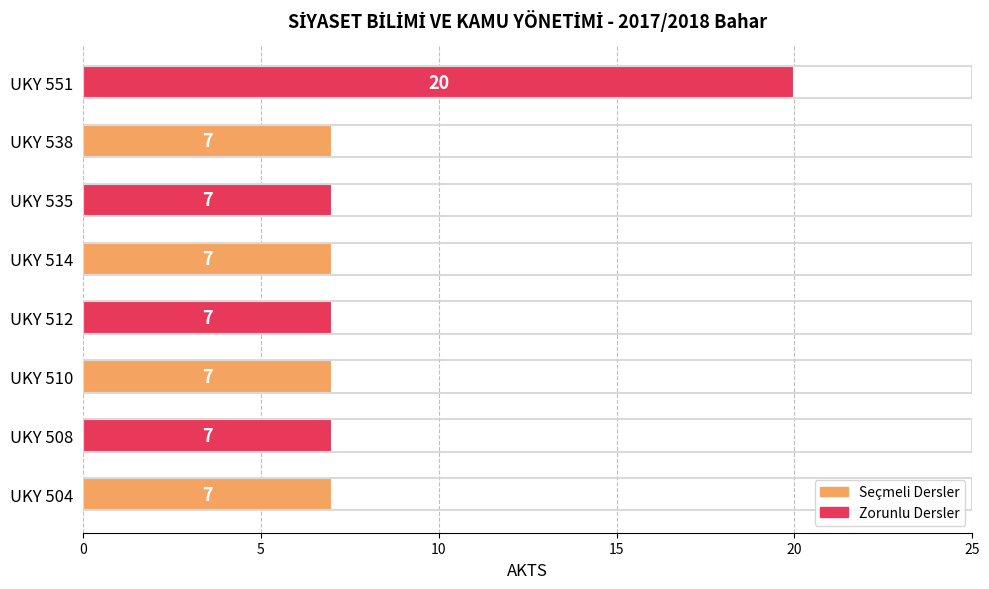

What is the ratio of the value at UKY 504 to the value at UKY 538?

1.0